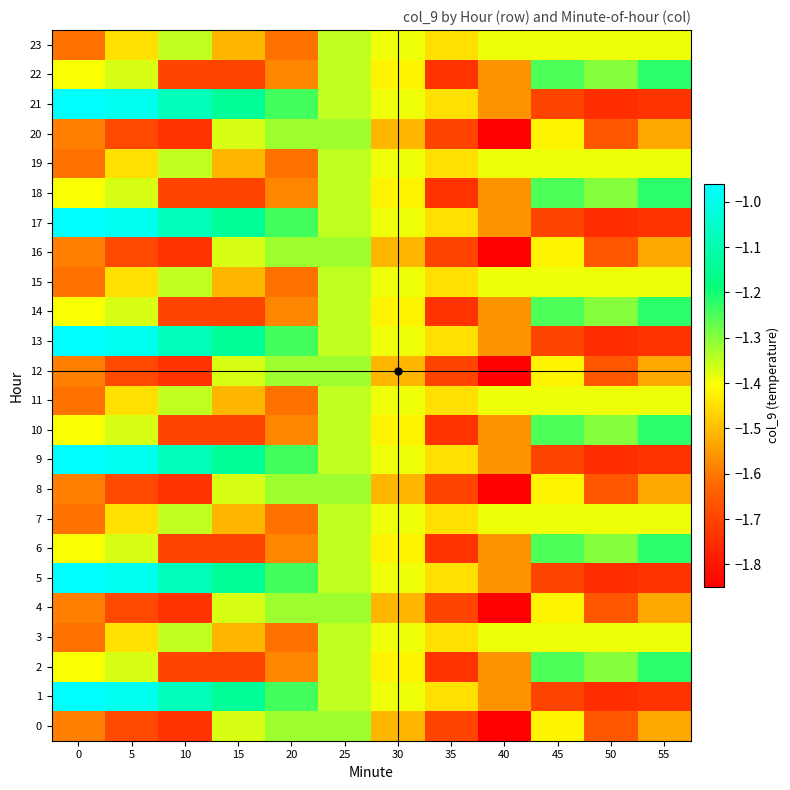

At which category is the sum across all series the highest?

25